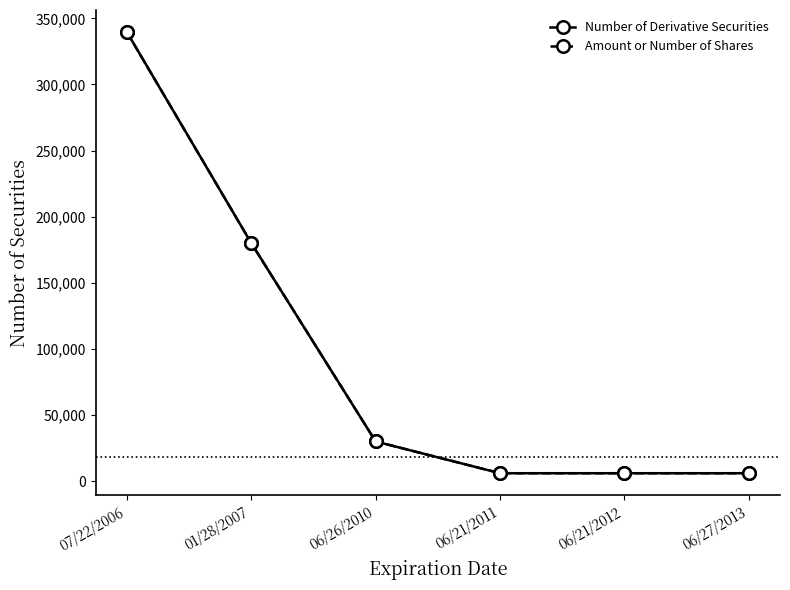

True or false: Amount or Number of Shares and Number of Derivative Securities intersect in this chart.

False